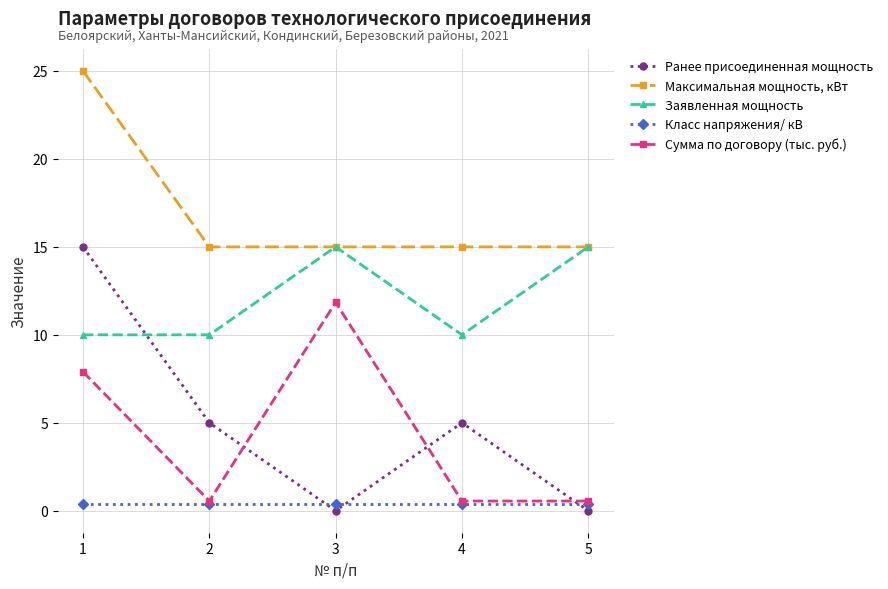

The Ранее присоединенная мощность series shows -4.5 at 5. True or false?

False